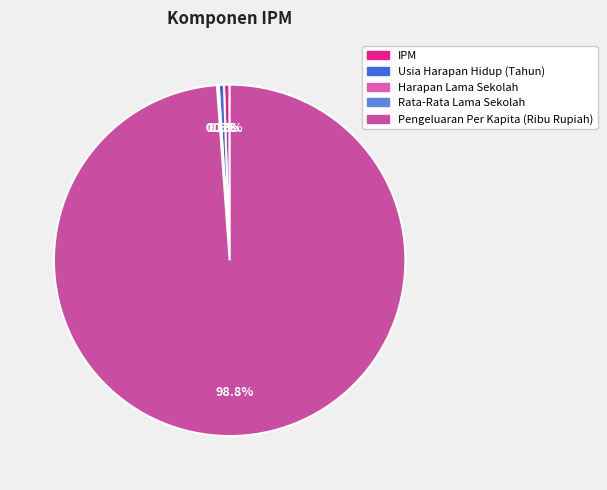

Which slice is the smallest?

Rata-Rata Lama Sekolah